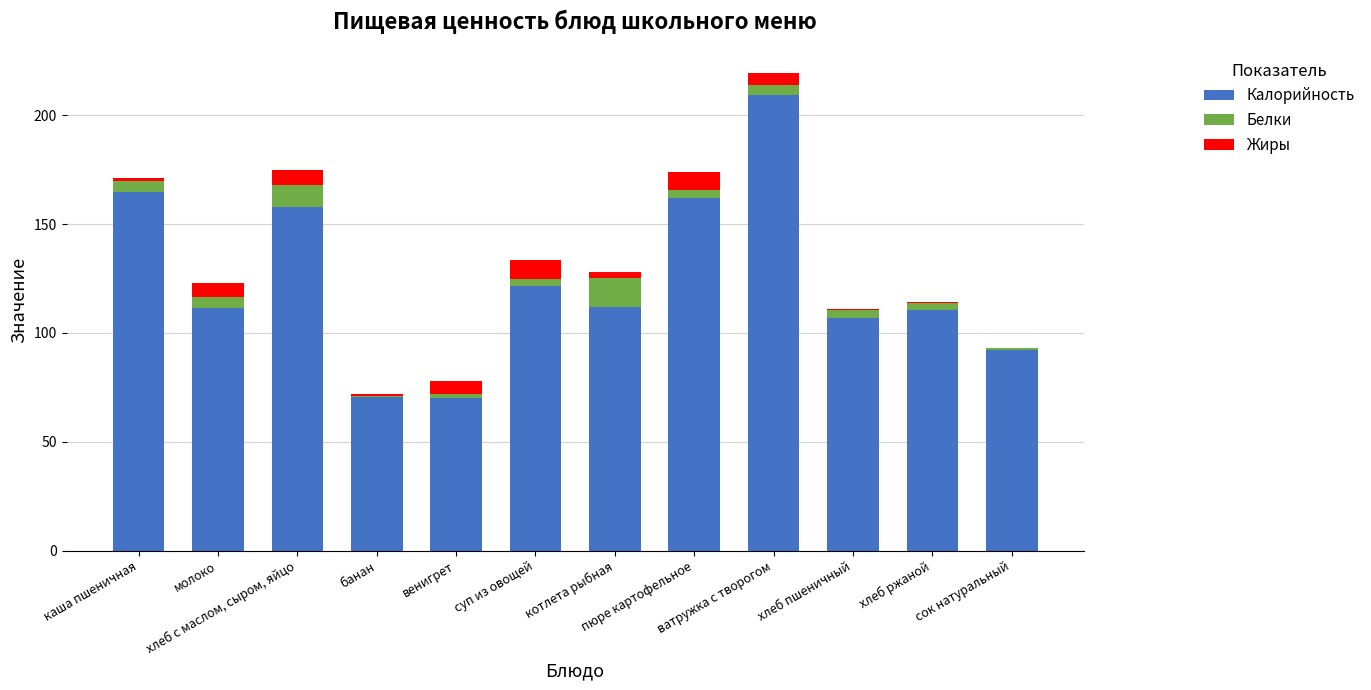

How many data points does each series have?

12